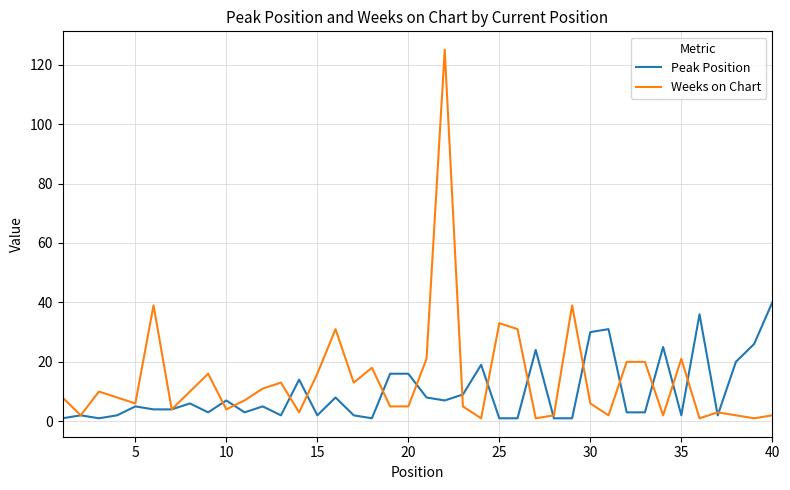

Reading right to left, extract all data points from this chart.

Peak Position: 40	26	20	2	36	2	25	3	3	31	30	1	1	24	1	1	19	9	7	8	16	16	1	2	8	2	14	2	5	3	7	3	6	4	4	5	2	1	2	1
Weeks on Chart: 2	1	2	3	1	21	2	20	20	2	6	39	2	1	31	33	1	5	125	21	5	5	18	13	31	16	3	13	11	7	4	16	10	4	39	6	8	10	2	8